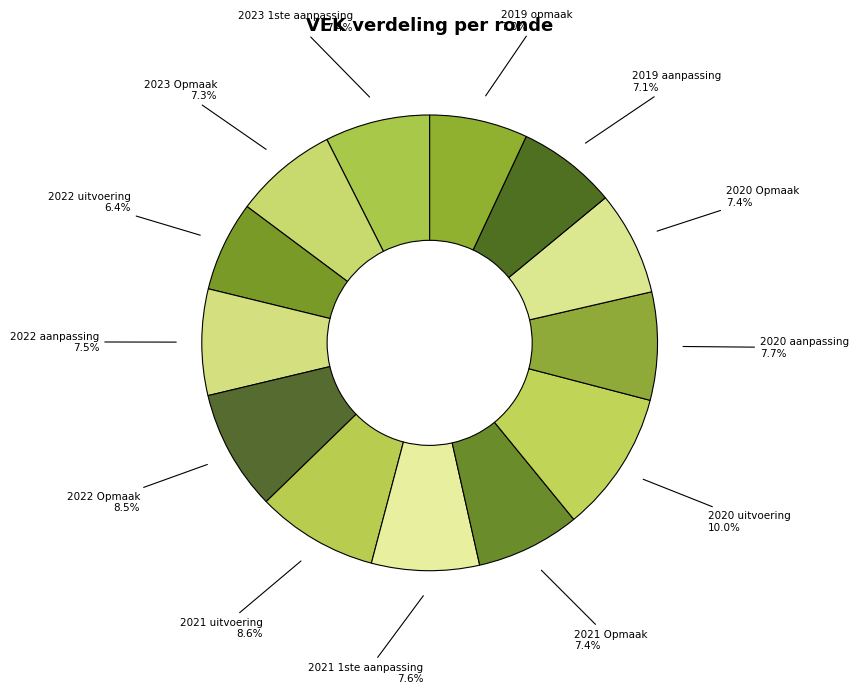

What percentage do 2021 1ste aanpassing and 2021 Opmaak together represent?

15.0%